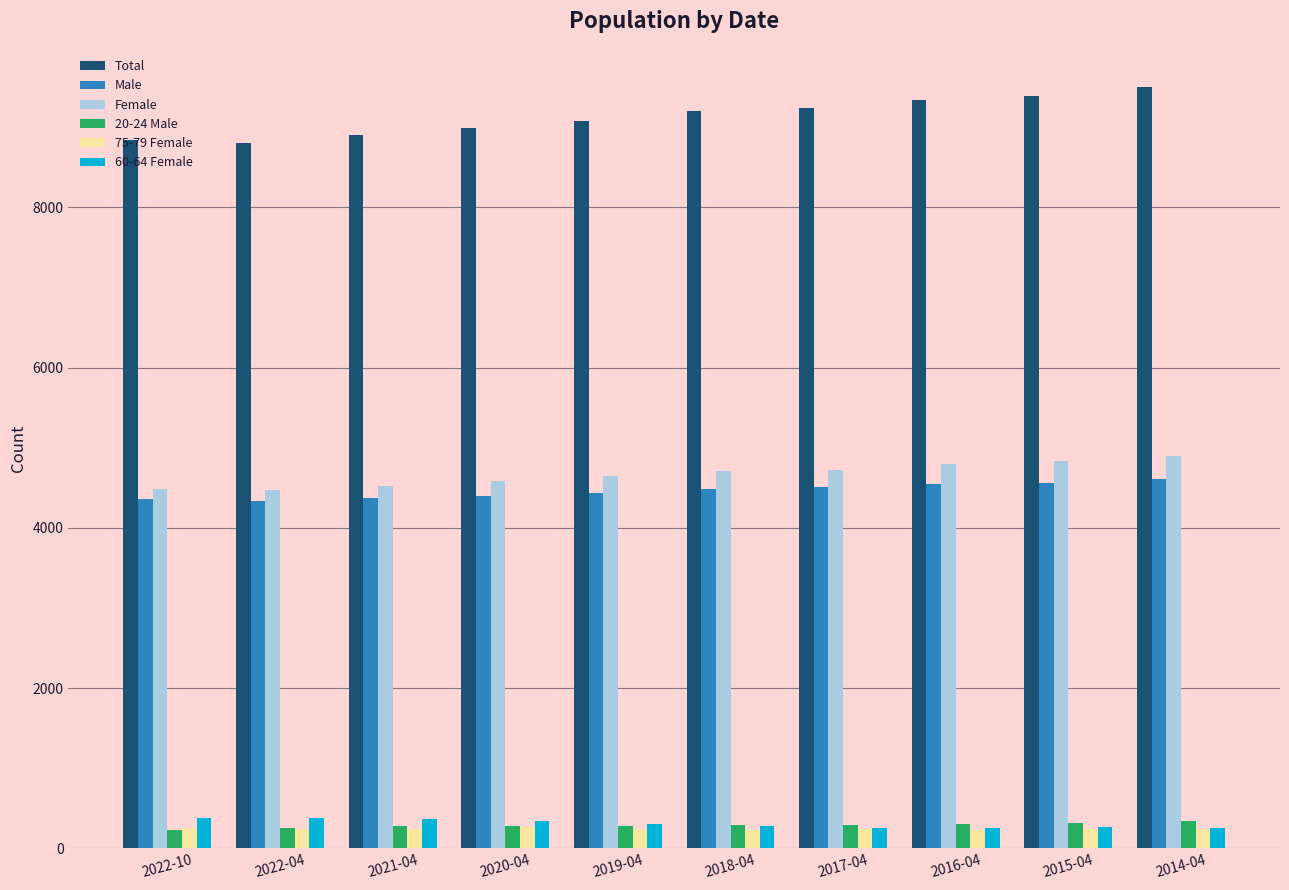

The value of Female at 2022-04 is 7613. True or false?

False